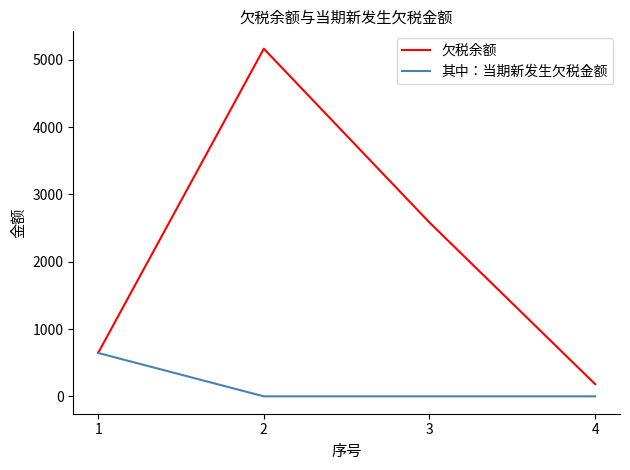

Rank the series by their maximum value, from highest to lowest.

欠税余额, 其中：当期新发生欠税金额